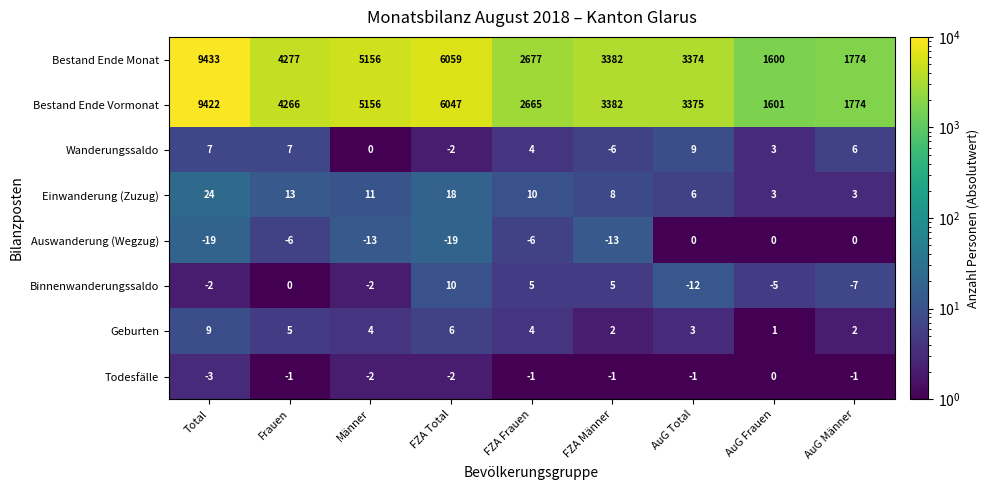

Which series has the largest total across all categories?

Bestand Ende Monat